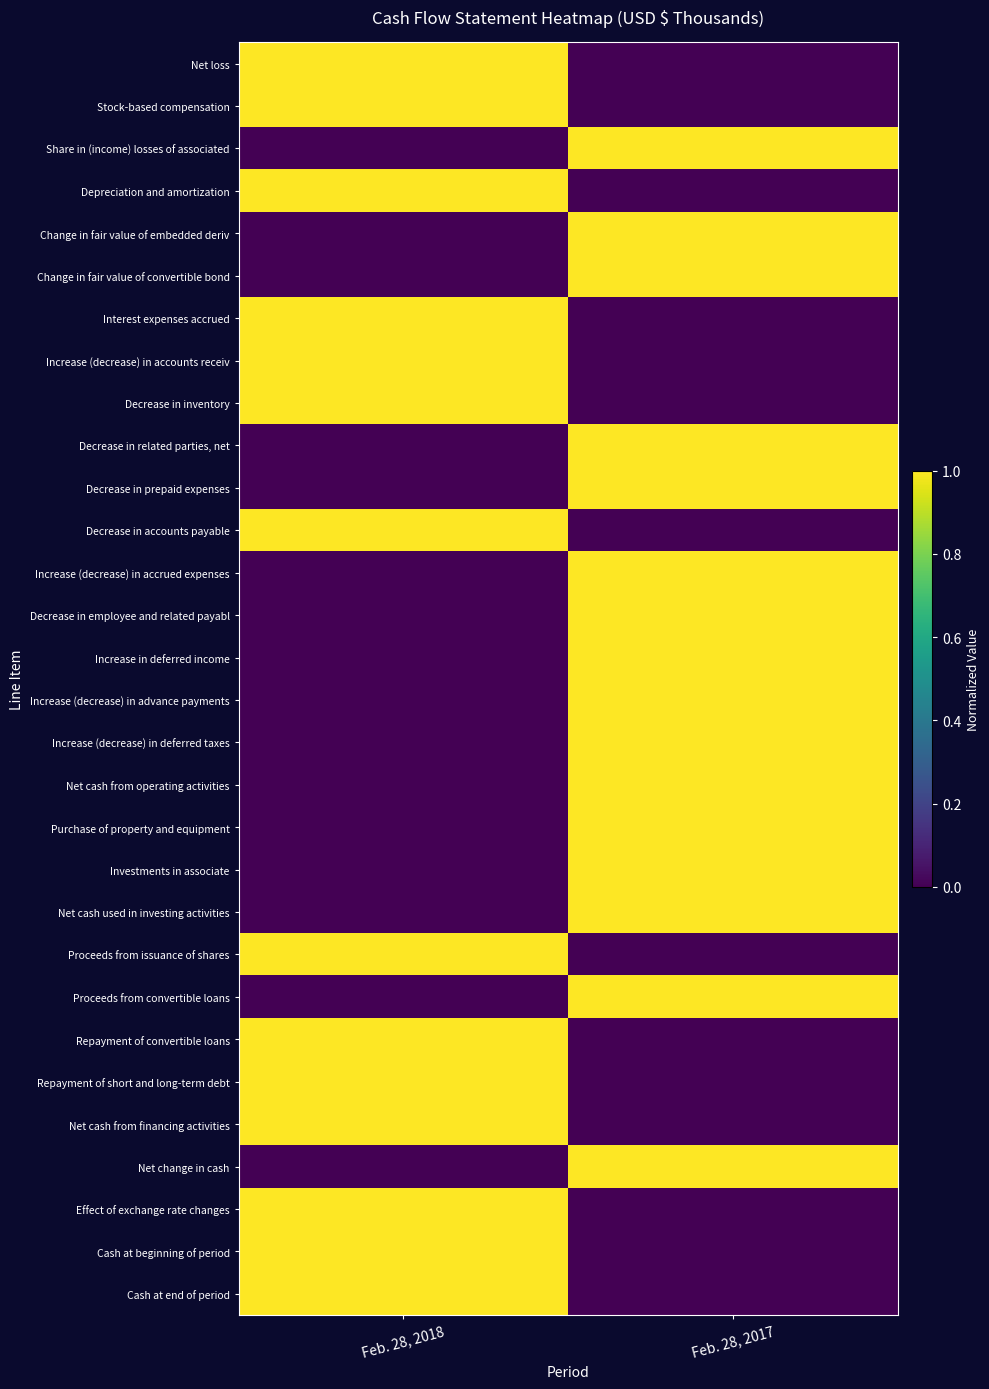

Which series has the largest range (max minus min)?

Net loss